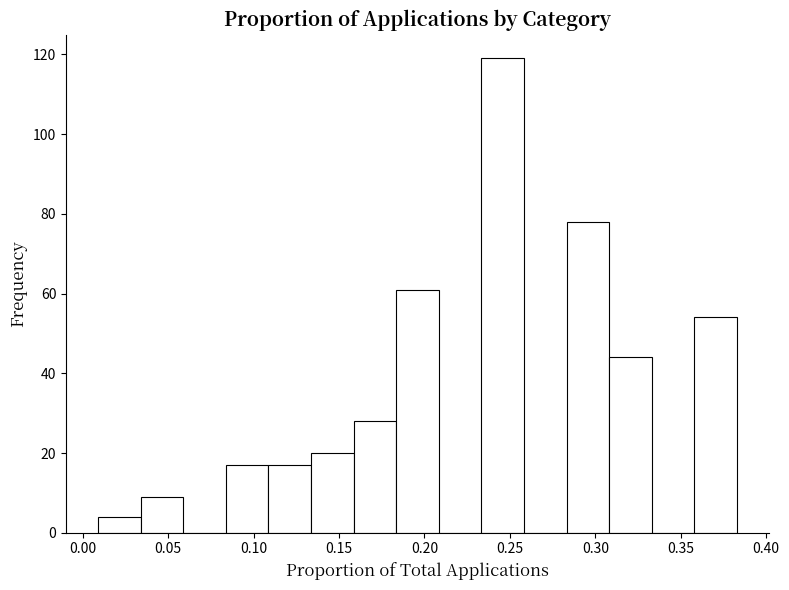

Reading left to right, list every bar in this chart as the range it spans on the x-axis followed by its height. Neither the bar edges nor the heights are printed on the chart, so give them approximately, as read against the axes.

0.010 to 0.035: 4
0.035 to 0.060: 10
0.060 to 0.085: 0
0.085 to 0.110: 18
0.110 to 0.135: 18
0.135 to 0.160: 20
0.160 to 0.185: 28
0.185 to 0.210: 62
0.210 to 0.235: 0
0.235 to 0.260: 120
0.260 to 0.285: 0
0.285 to 0.310: 78
0.310 to 0.335: 44
0.335 to 0.360: 0
0.360 to 0.385: 54